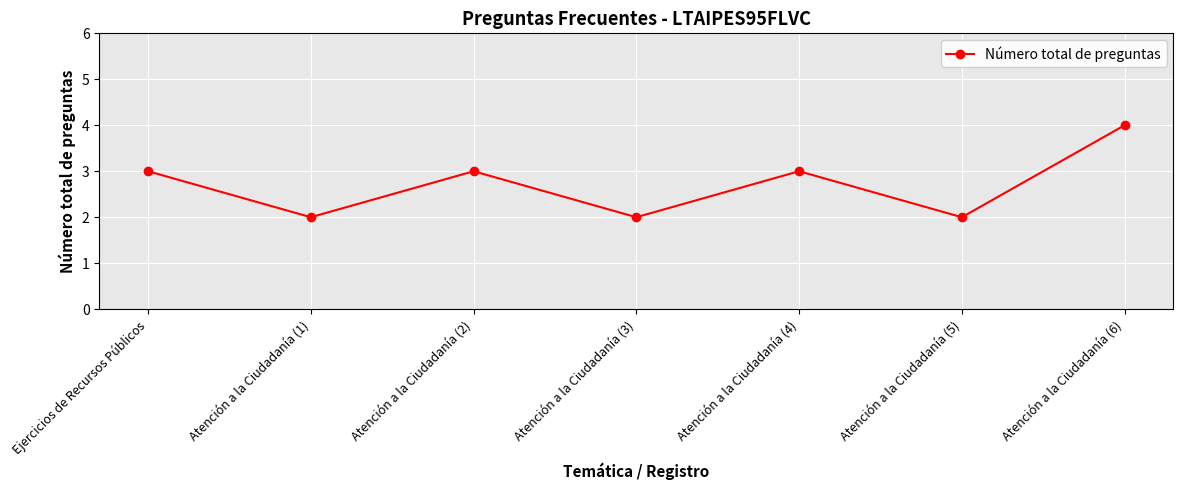

What is the value of the 7th point from the left?

4